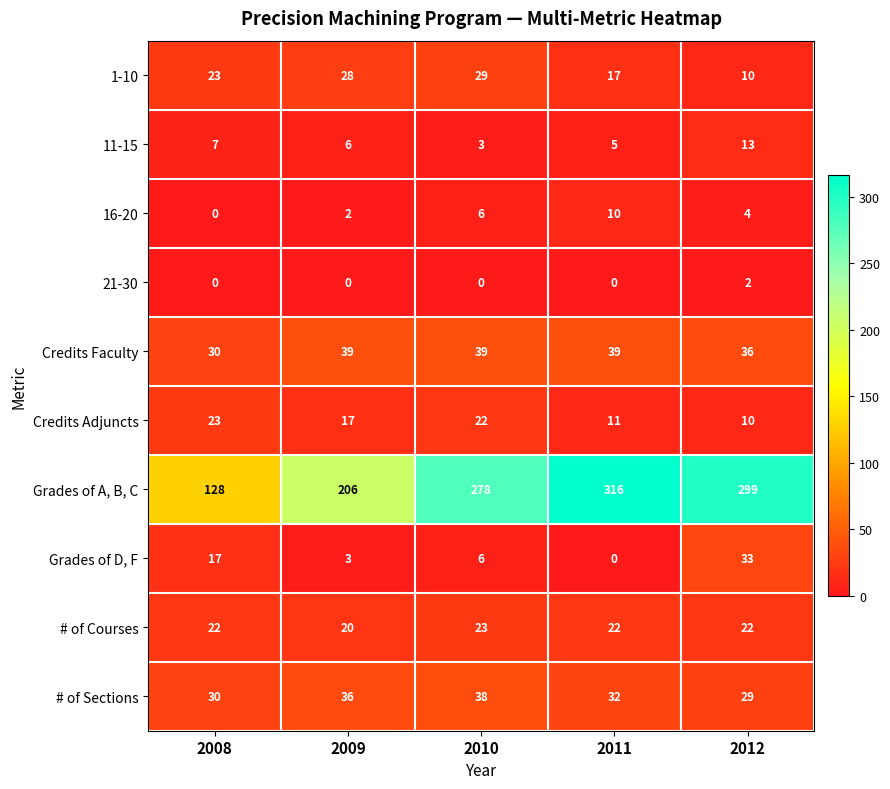

What is the difference between the maximum and minimum values in the Credits Faculty series?

9